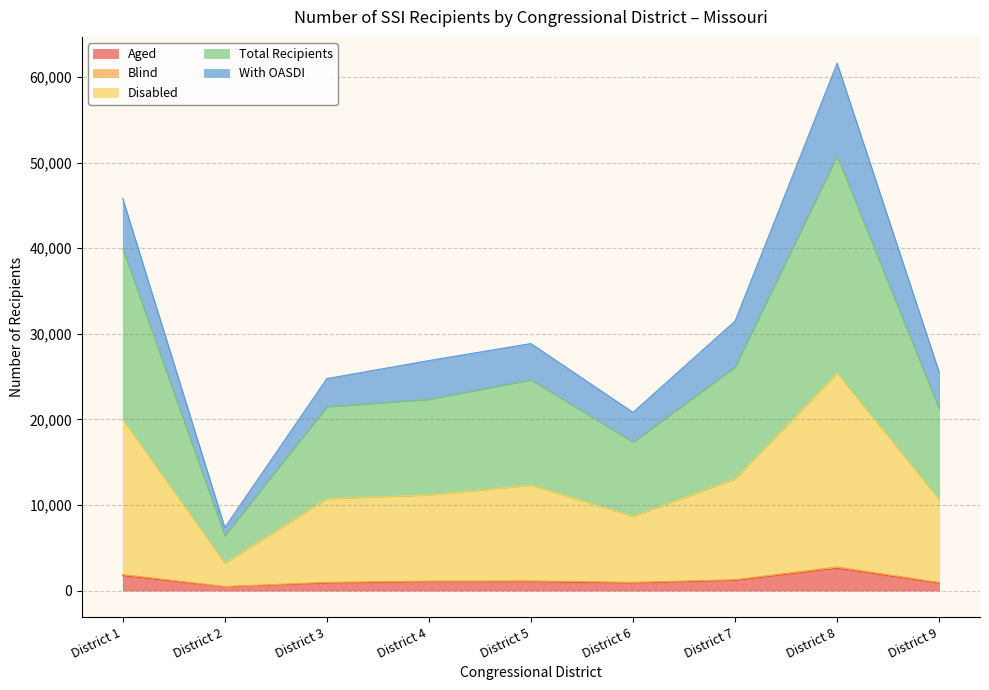

How many interior local peaks does the Total Recipients series have?

2